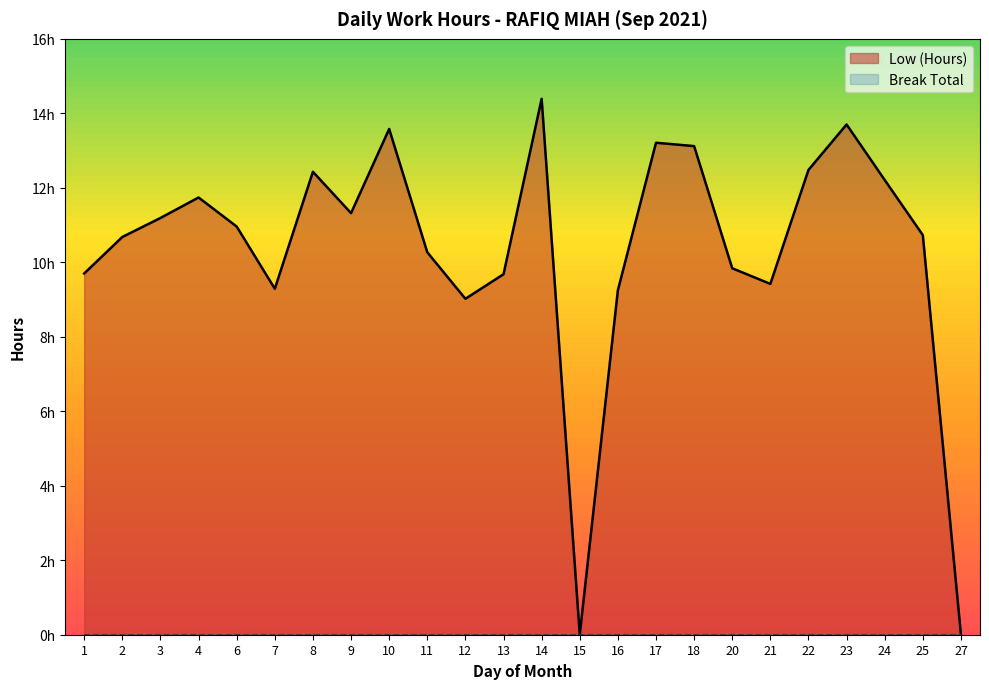

Reading left to right, what are all the values shown in this chart?

9.7	10.7	11.2	11.7	11.0	9.3	12.4	11.3	13.6	10.3	9.0	9.7	14.4	0.0	9.2	13.2	13.1	9.8	9.4	12.5	13.7	12.2	10.7	0.0